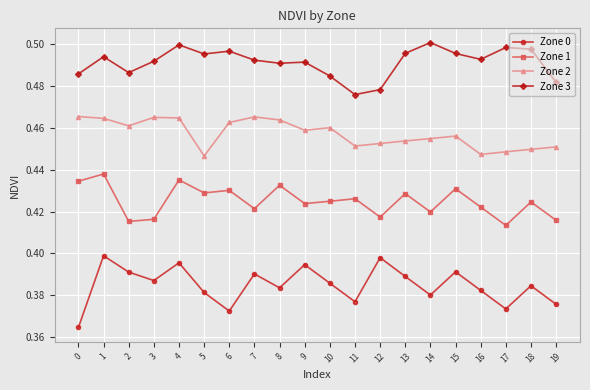

True or false: Zone 1 has a value of 0.4 at 4.

True